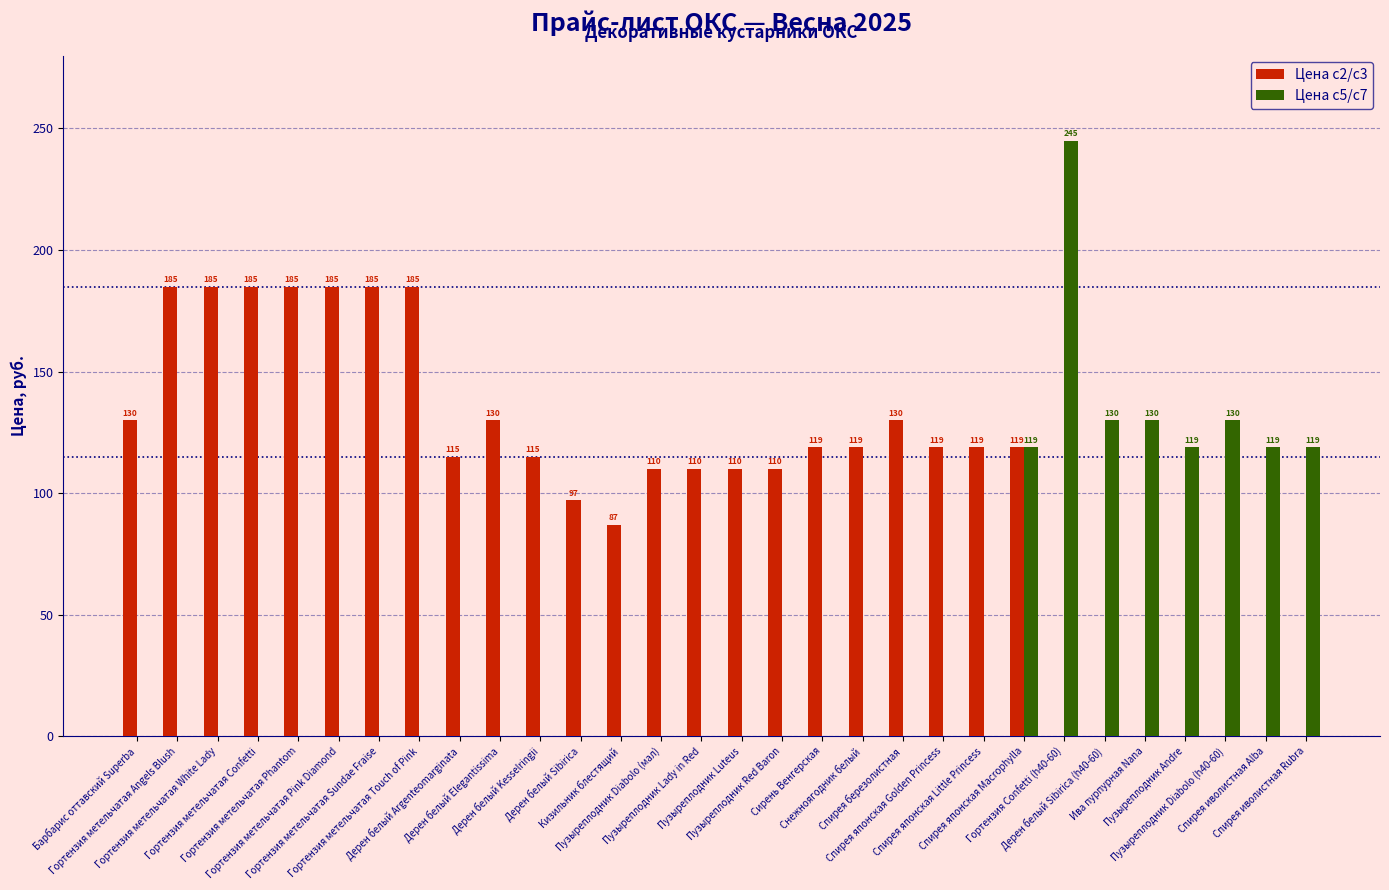

What is the highest value of the Цена с2/с3 series?

185